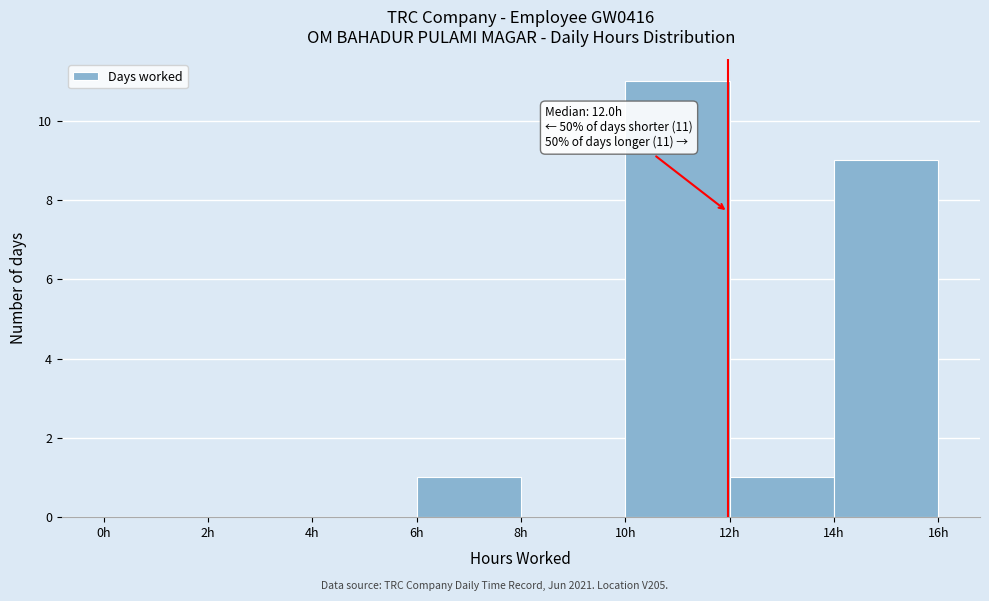

Over which range of the x-axis is the bar tallest?

10 to 12